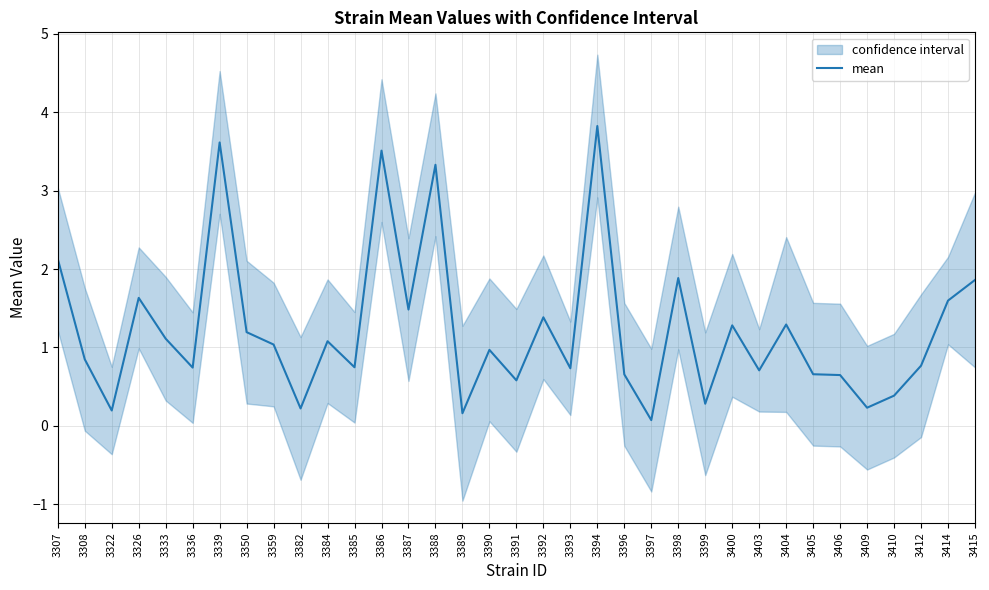

Where is the first local maximum?

3326